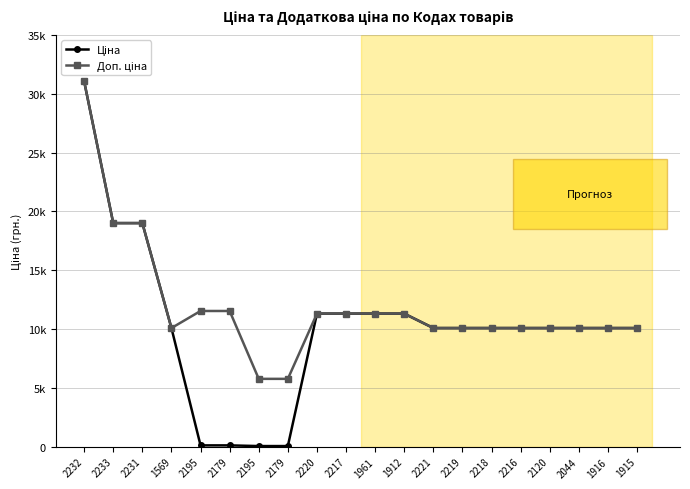

Reading right to left, list all the values displayed in this chart.

Ціна: 1915=10085.8	1916=10085.8	2044=10085.8	2120=10085.8	2216=10085.8	2218=10085.8	2219=10085.8	2221=10085.8	1912=11312.5	1961=11312.5	2217=11312.5	2220=11312.5	2179=57.7	2195=57.7	2179=115.4	2195=115.4	1569=10085.8	2231=19005.7	2233=19005.7	2232=31058.4
Доп. ціна: 1915=10085.8	1916=10085.8	2044=10085.8	2120=10085.8	2216=10085.8	2218=10085.8	2219=10085.8	2221=10085.8	1912=11312.5	1961=11312.5	2217=11312.5	2220=11312.5	2179=5769.0	2195=5769.0	2179=11537.0	2195=11537.0	1569=10085.8	2231=19005.7	2233=19005.7	2232=31058.4